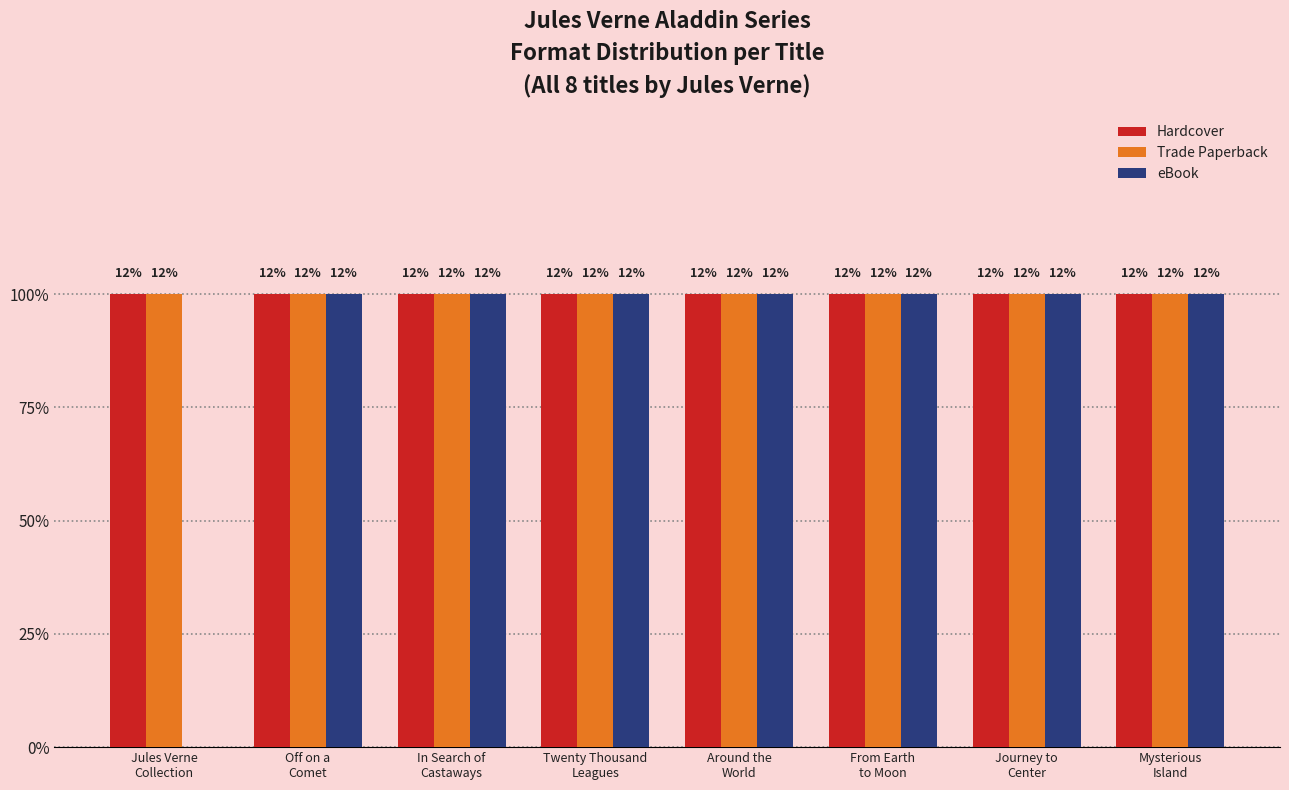

What are all the series names shown in the legend?

Hardcover, Trade Paperback, eBook